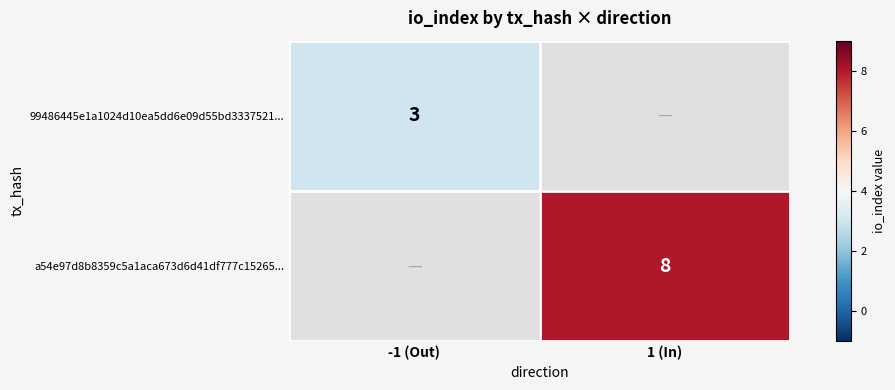

The 99486445e1a1024d10ea5dd6e09d55bd3337521... series shows 3 at -1 (Out). True or false?

True